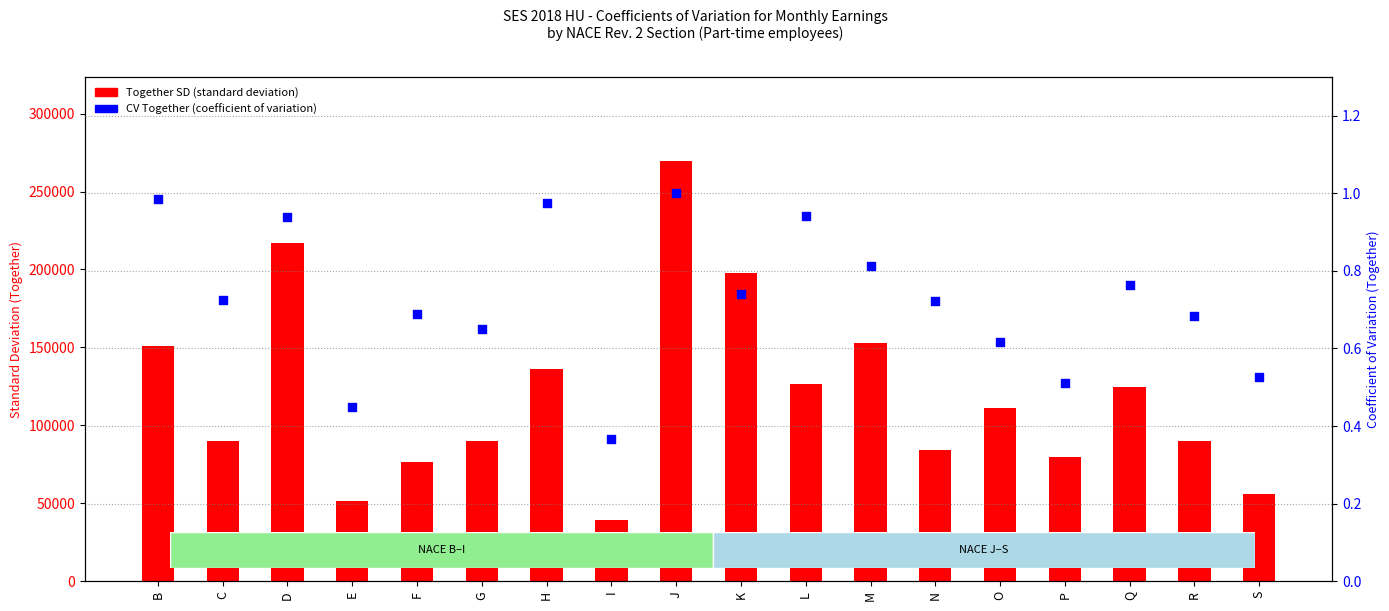

What are all the series names shown in the legend?

Together SD, CV Together